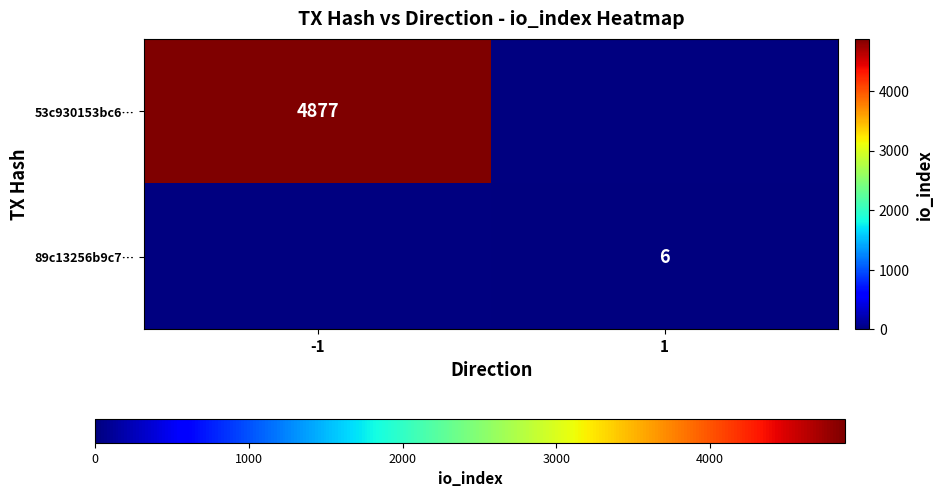

The 53c930153bc6… series shows 8058 at -1. True or false?

False